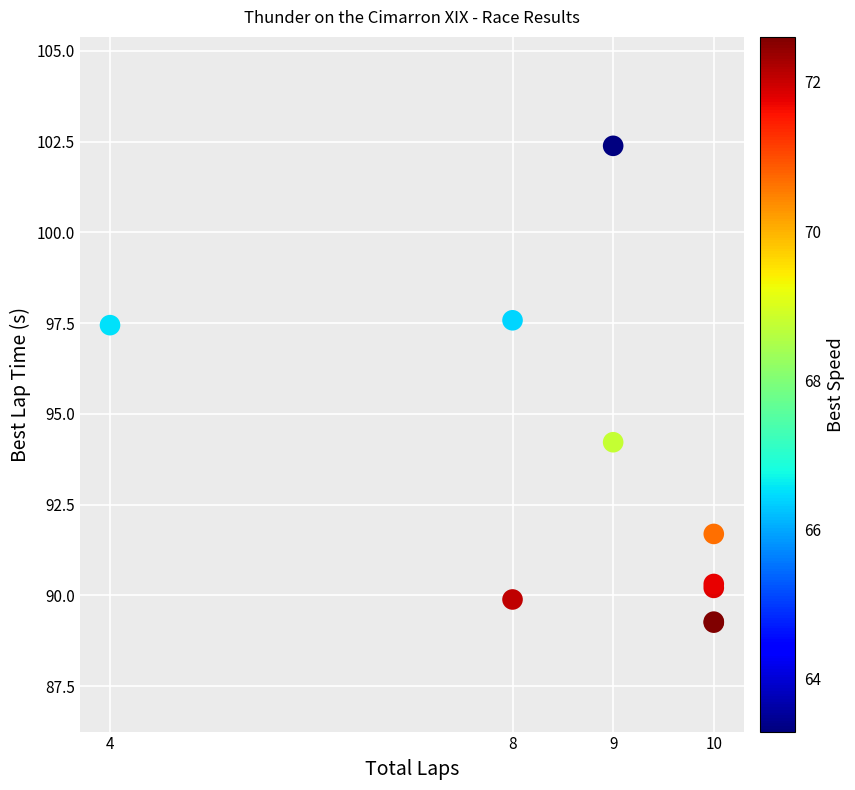

What Y value in the scatter plot is closest to 95?

94.2